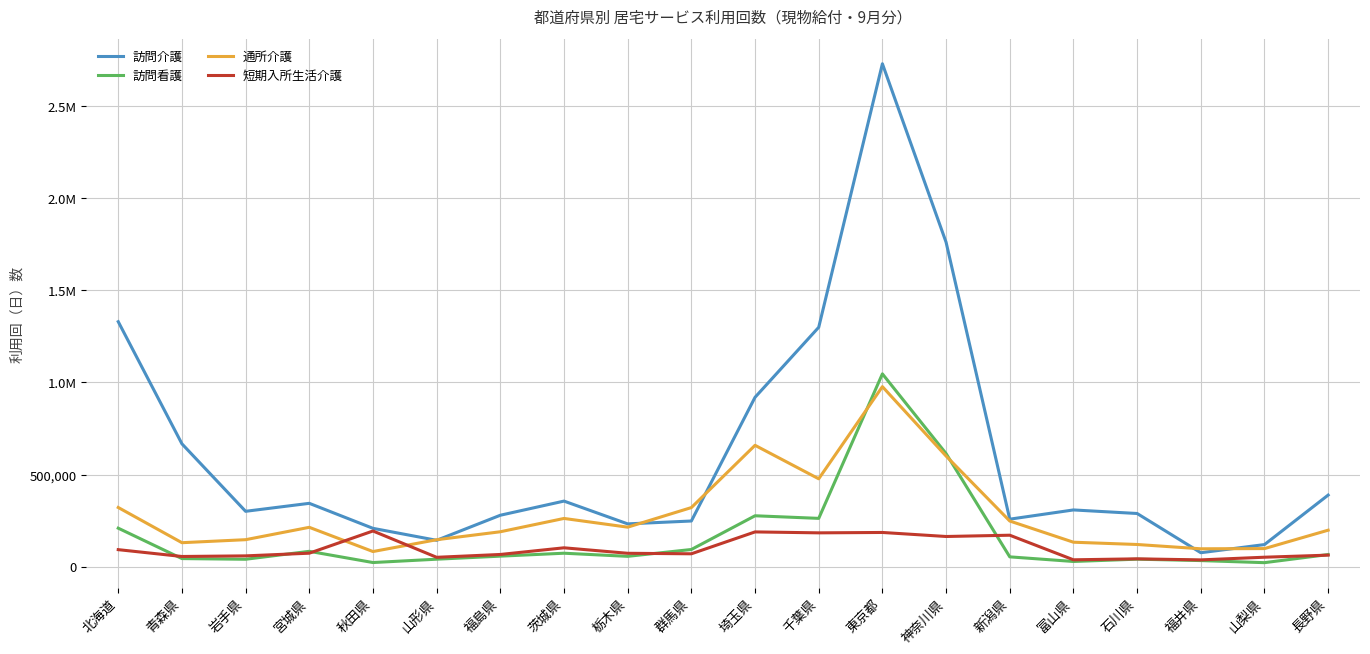

True or false: 訪問介護 and 通所介護 cross at least once.

True